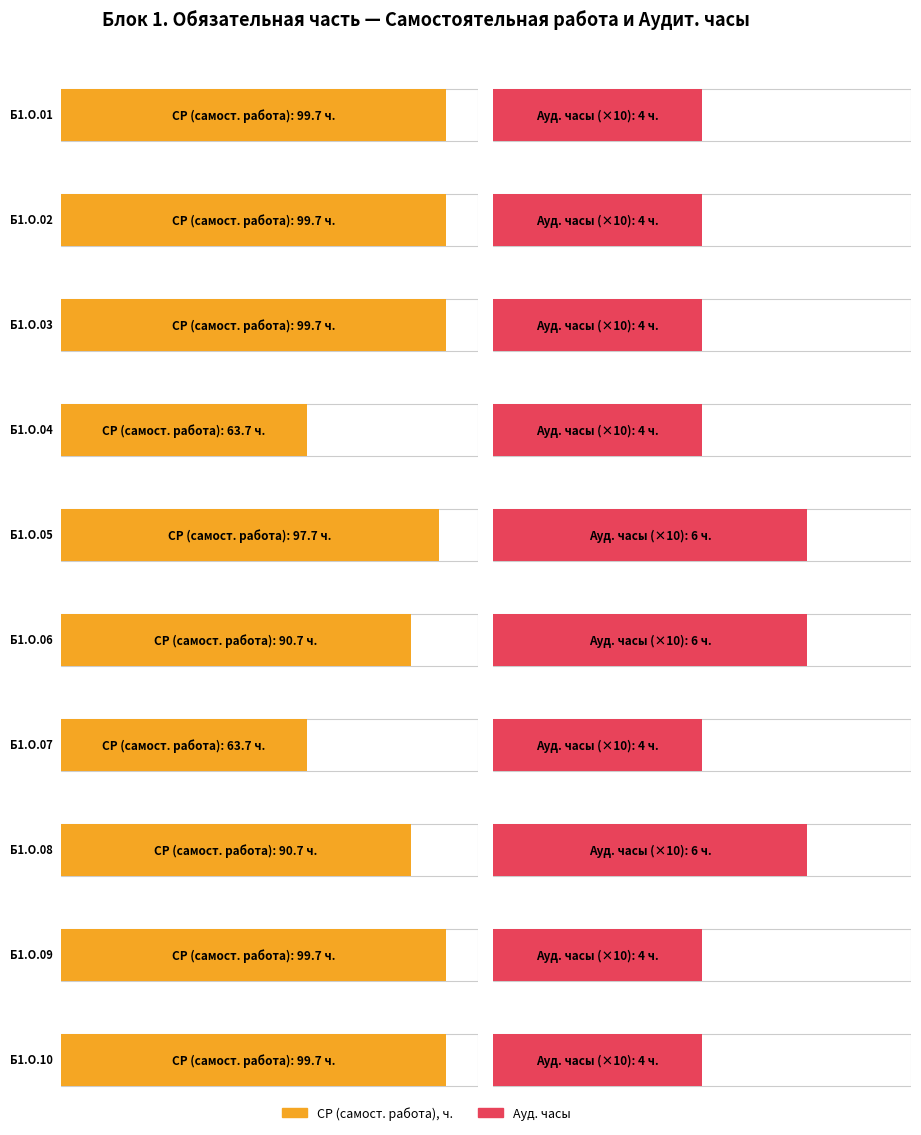

What value does the Ауд. series have at Б1.О.03?

4.0